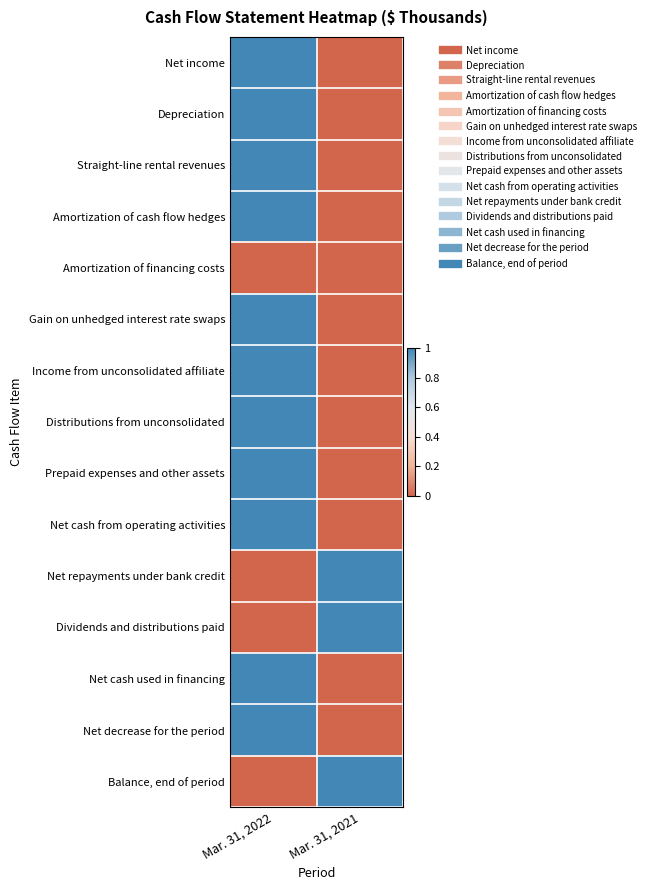

Reading right to left, extract all data points from this chart.

Net income: Mar. 31, 2021=0	Mar. 31, 2022=1
Depreciation: Mar. 31, 2021=0	Mar. 31, 2022=1
Straight-line rental revenues: Mar. 31, 2021=0	Mar. 31, 2022=1
Amortization of cash flow hedges: Mar. 31, 2021=0	Mar. 31, 2022=1
Amortization of financing costs: Mar. 31, 2021=0	Mar. 31, 2022=0
Gain on unhedged interest rate swaps: Mar. 31, 2021=0	Mar. 31, 2022=1
Income from unconsolidated affiliate: Mar. 31, 2021=0	Mar. 31, 2022=1
Distributions from unconsolidated: Mar. 31, 2021=0	Mar. 31, 2022=1
Prepaid expenses and other assets: Mar. 31, 2021=0	Mar. 31, 2022=1
Net cash from operating activities: Mar. 31, 2021=0	Mar. 31, 2022=1
Net repayments under bank credit: Mar. 31, 2021=1	Mar. 31, 2022=0
Dividends and distributions paid: Mar. 31, 2021=1	Mar. 31, 2022=0
Net cash used in financing: Mar. 31, 2021=0	Mar. 31, 2022=1
Net decrease for the period: Mar. 31, 2021=0	Mar. 31, 2022=1
Balance, end of period: Mar. 31, 2021=1	Mar. 31, 2022=0